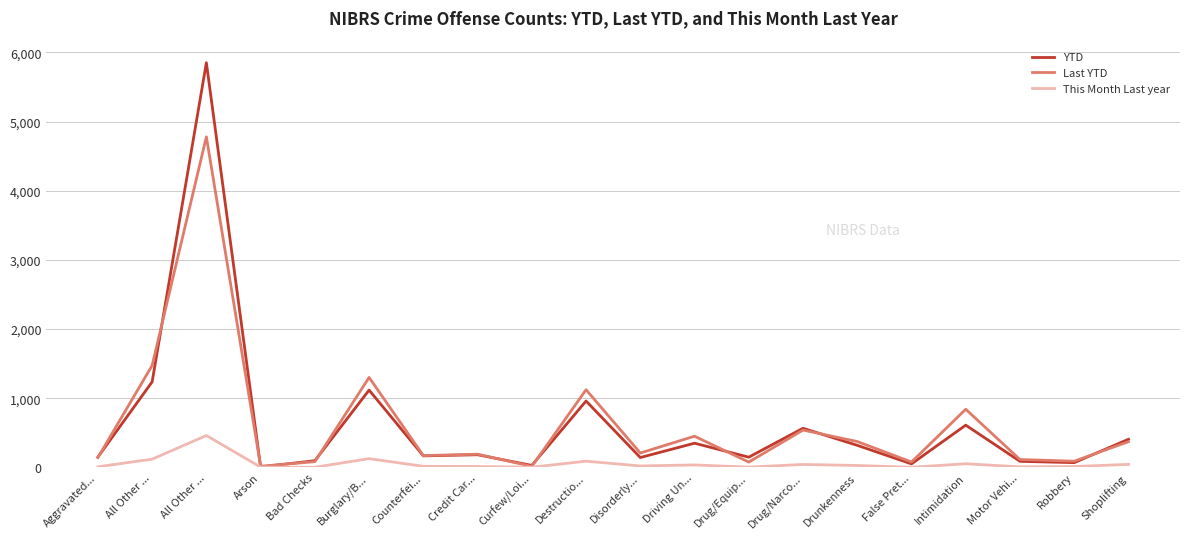

What is the minimum value for Last YTD?

16